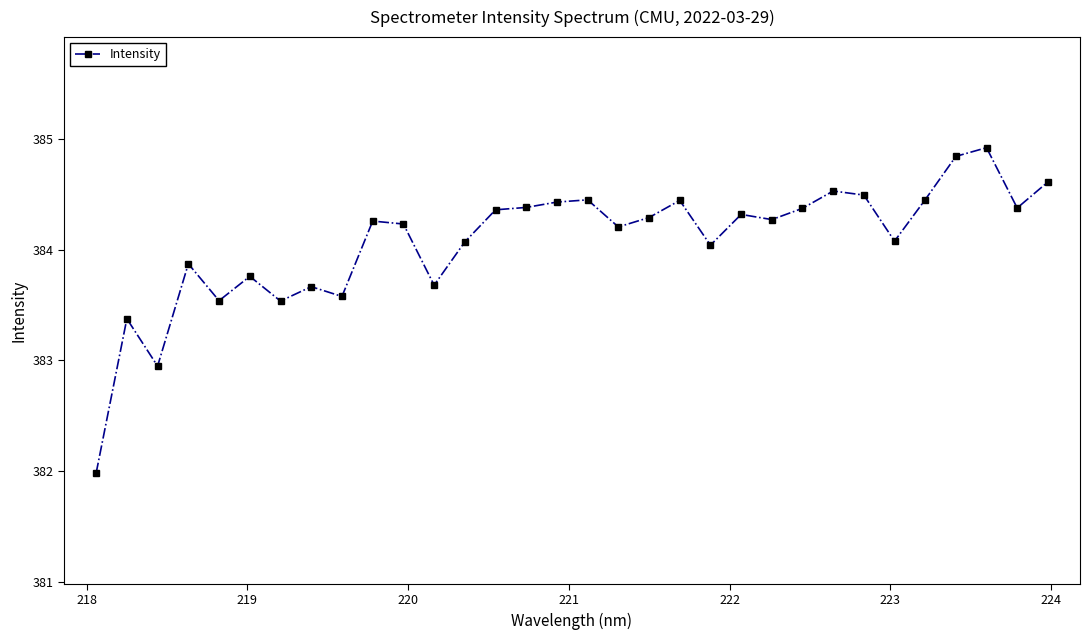

How many data points does each series have?

32